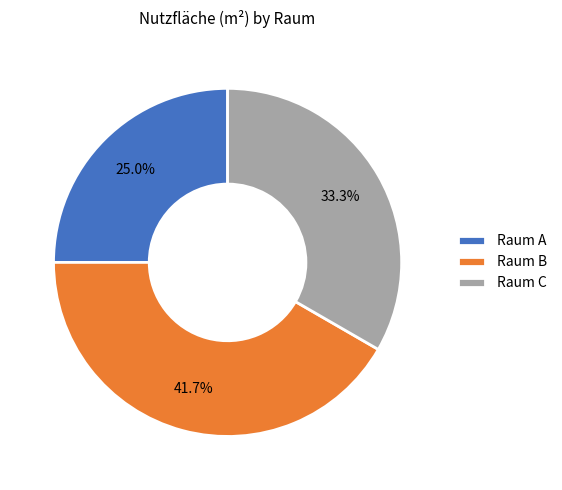

Which has a higher value, Raum A or Raum C?

Raum C